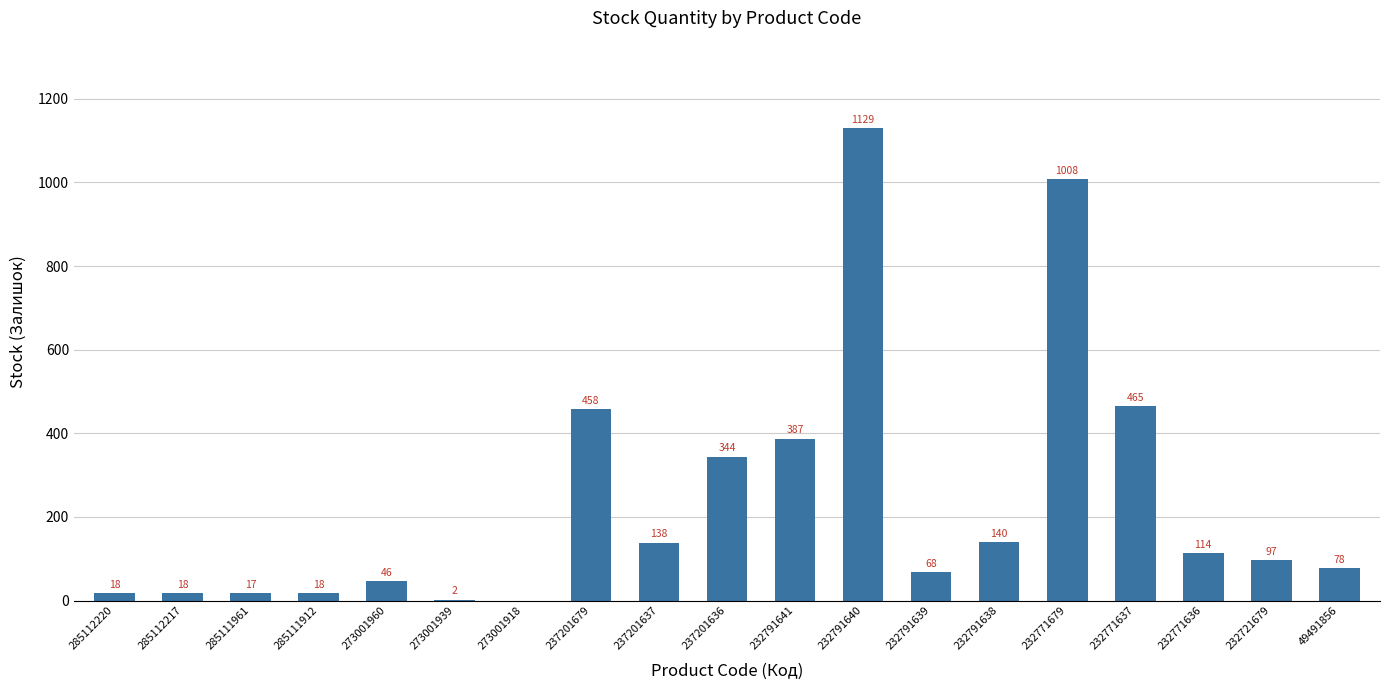

How many distinct data groups are displayed?

1